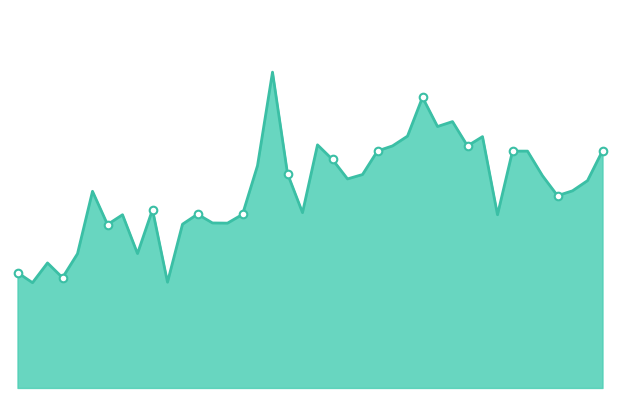

Does the chart have visible grid lines?

No